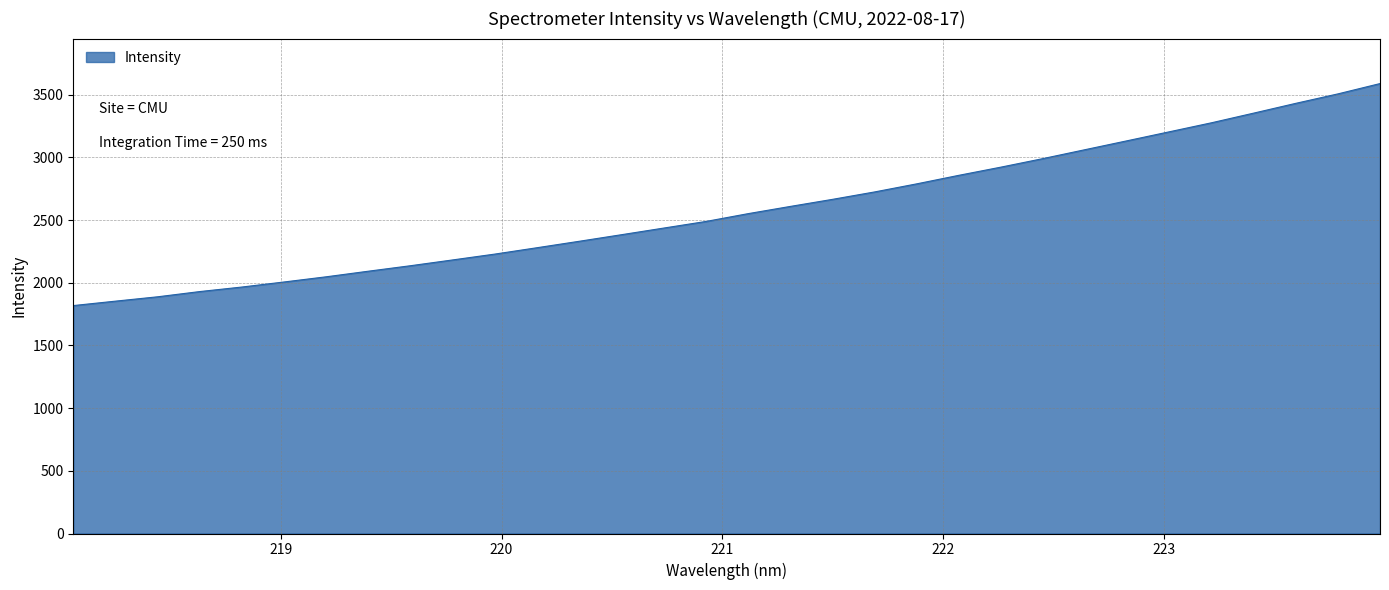

What is the difference between the maximum and minimum values?

1771.1